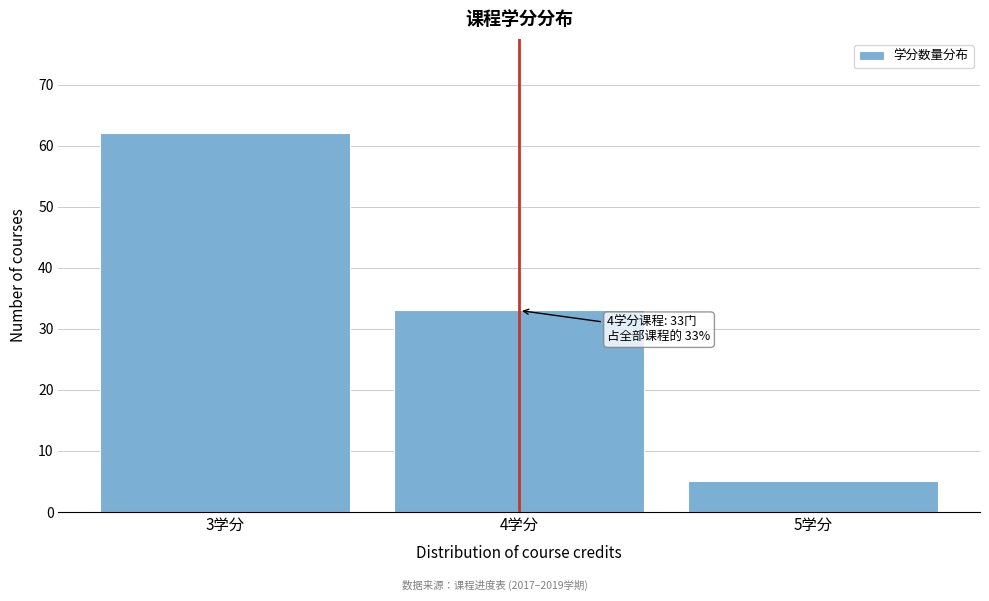

Reading right to left, list all the values displayed in this chart.

5	33	62